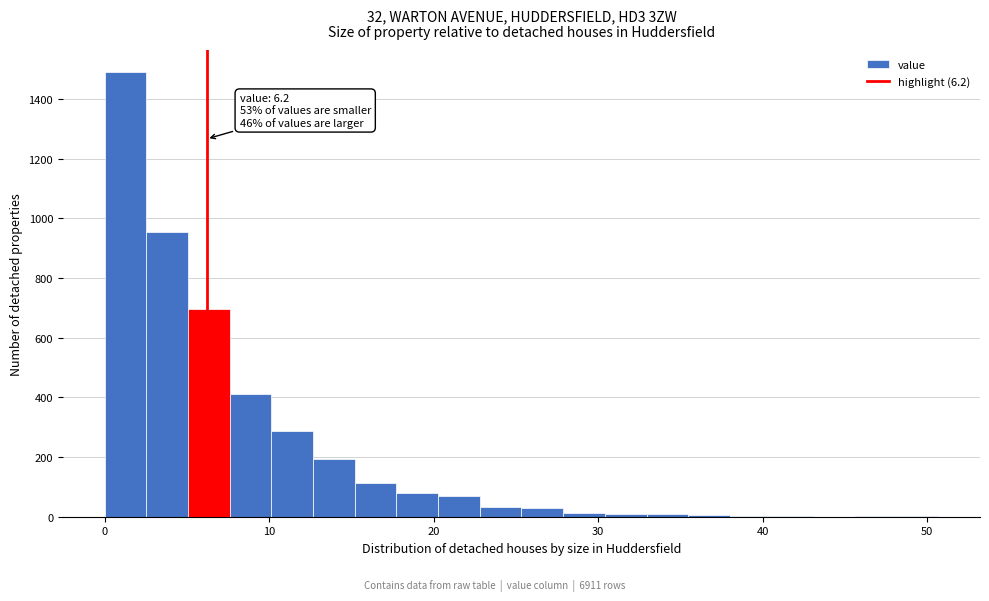

Around what value on the x-axis is the tallest bar? Give the approximate position of its centre, as read against the axis.

1